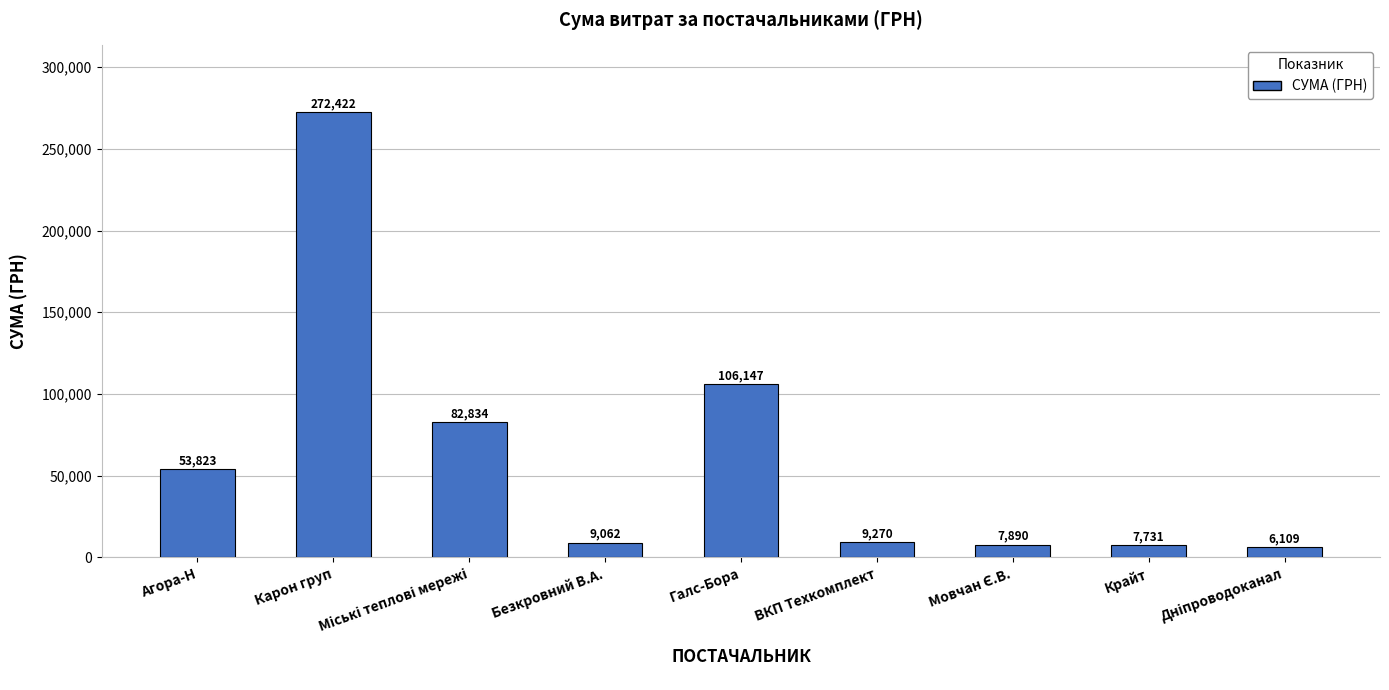

Where is the data nearest to the value 139265?

Галс-Бора